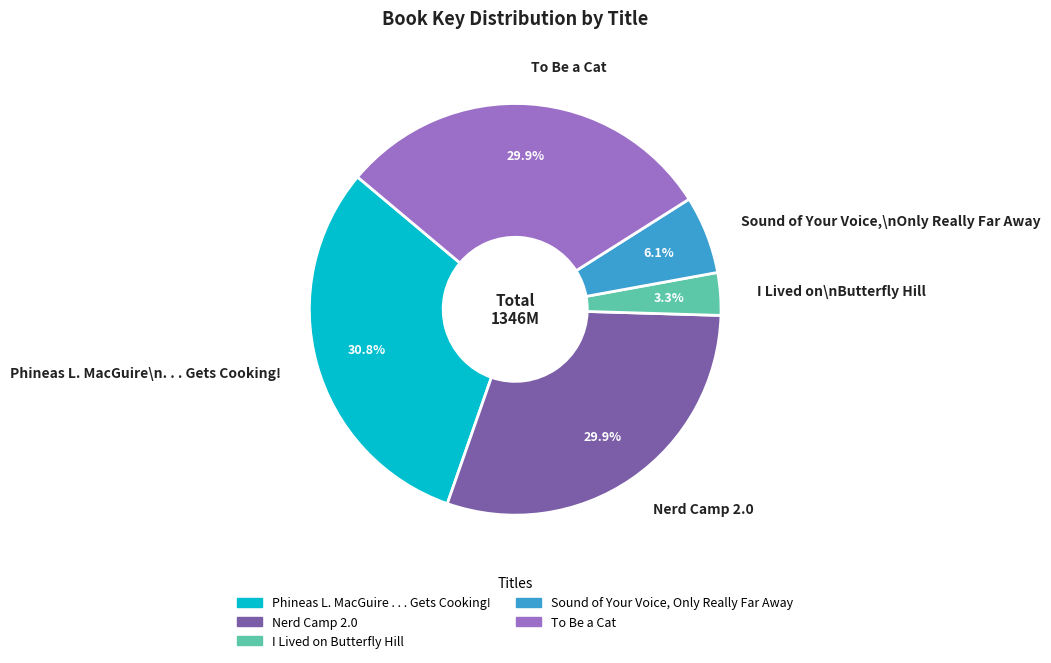

How many segments does this pie chart have?

5